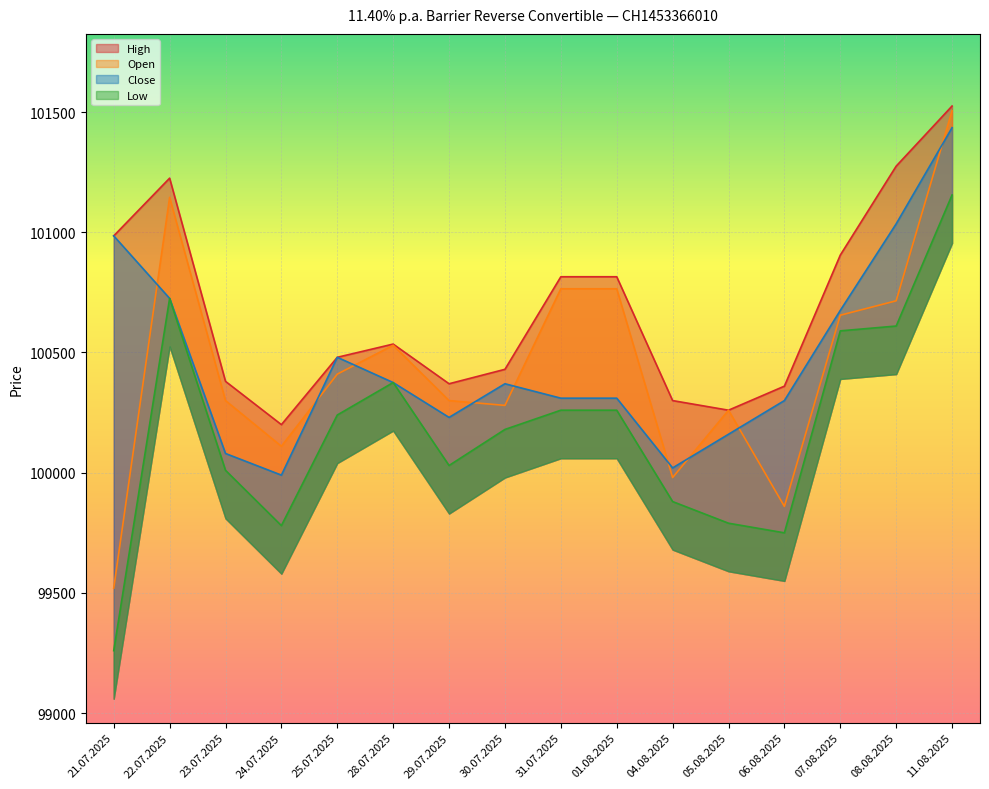

What are all the series names shown in the legend?

Open, High, Low, Close